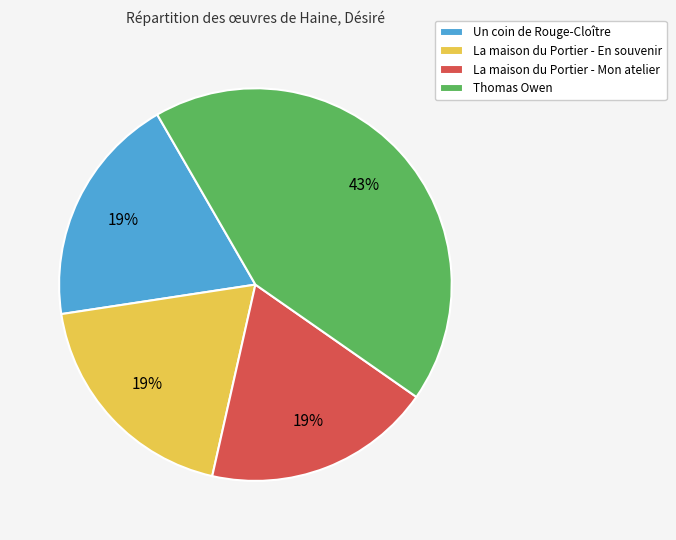

How many segments does this pie chart have?

4